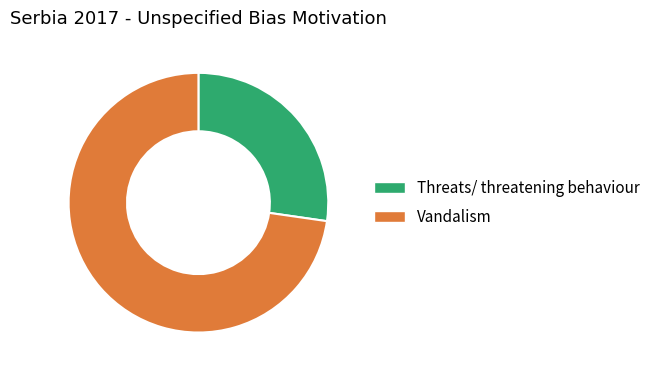

Is it true that Threats/ threatening behaviour is 27% of the pie?

True